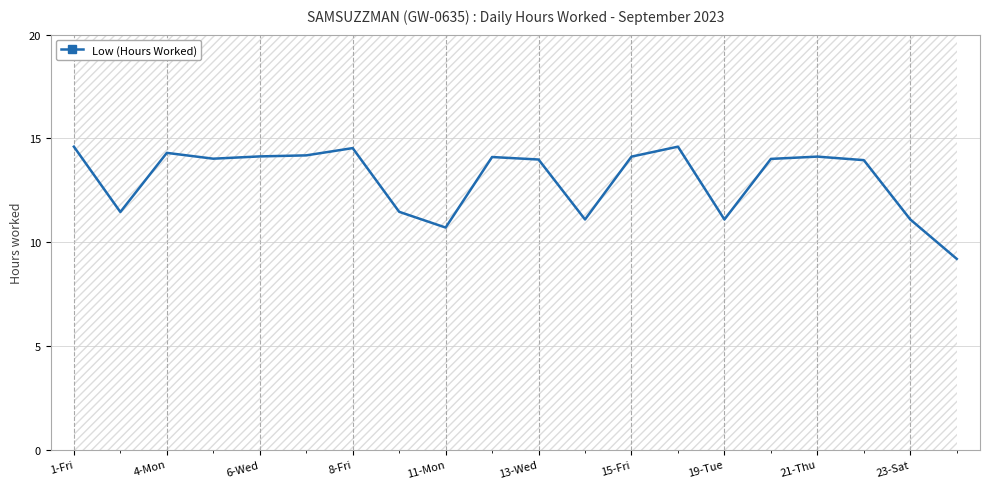

Is it true that Low (Hours Worked) equals 11.1 at 19-Tue?

True